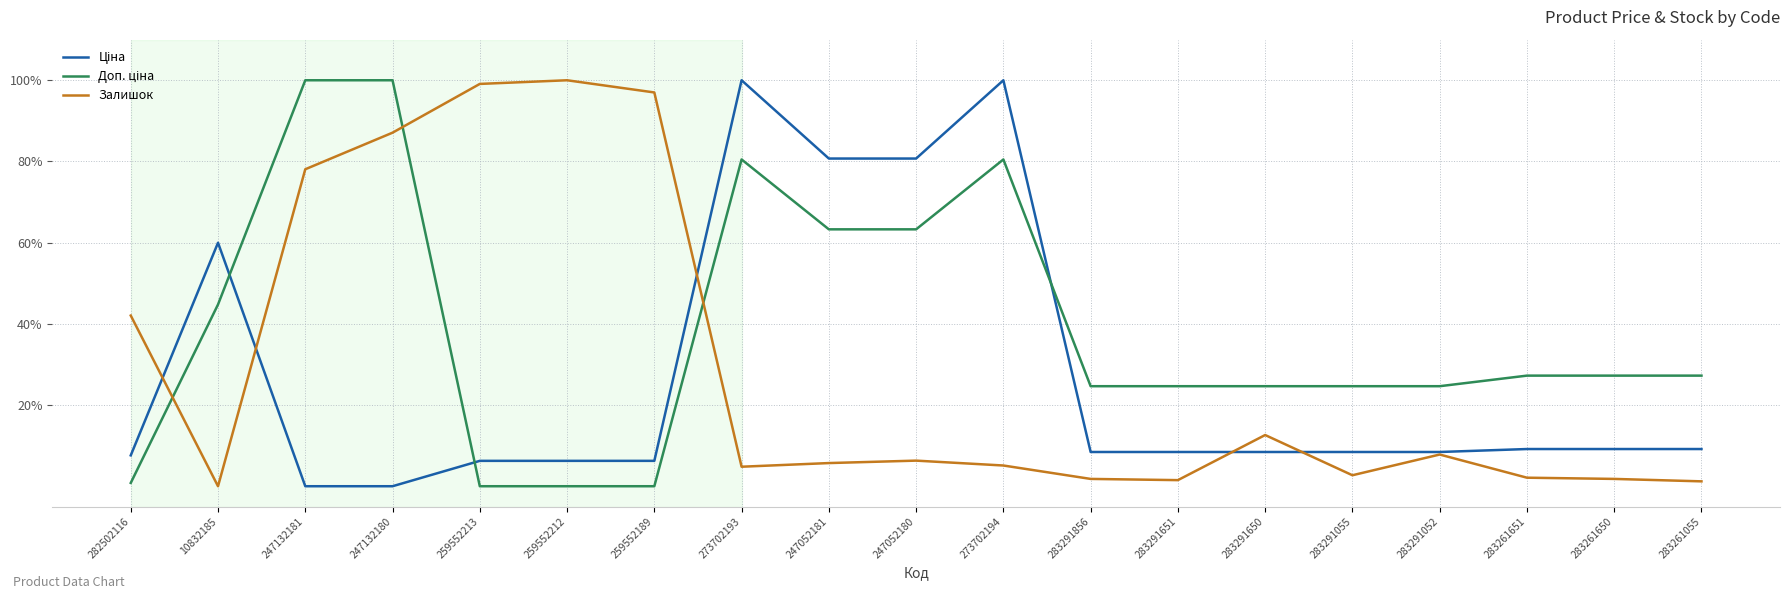

How many lines are shown in the chart?

3